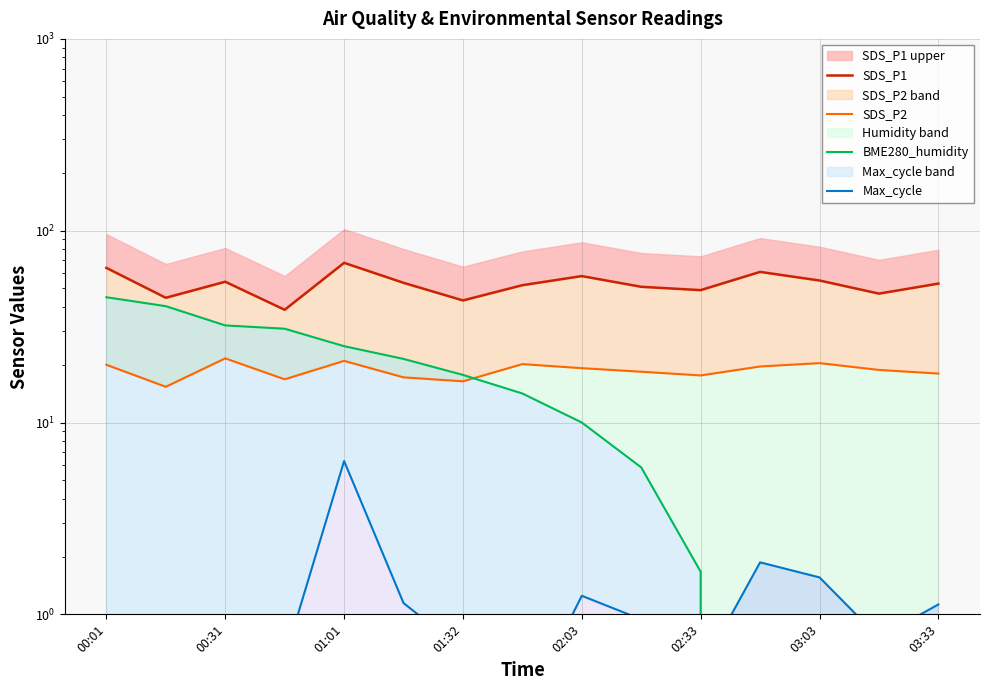

Rank the categories by BME280_humidity value from lowest to highest.

14, 13, 12, 11, 10, 9, 8, 03:33, 03:03, 02:33, 02:03, 01:32, 01:01, 00:31, 00:01